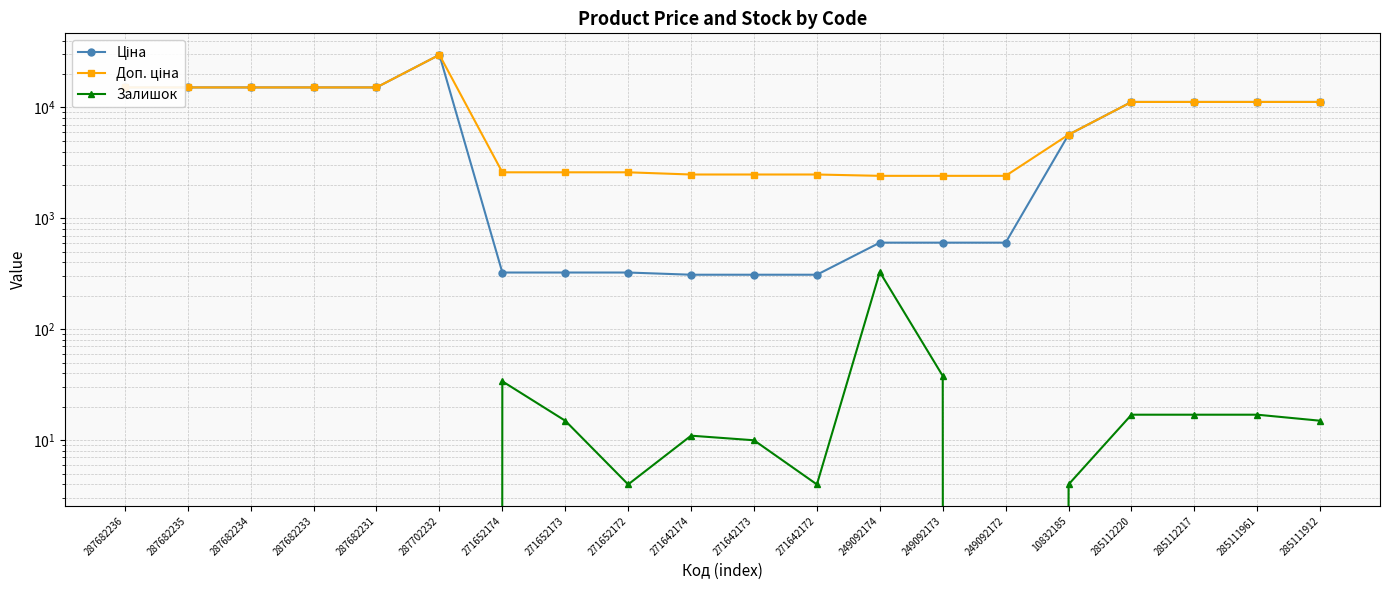

What value does the Доп. ціна series have at 271642172?

2482.4